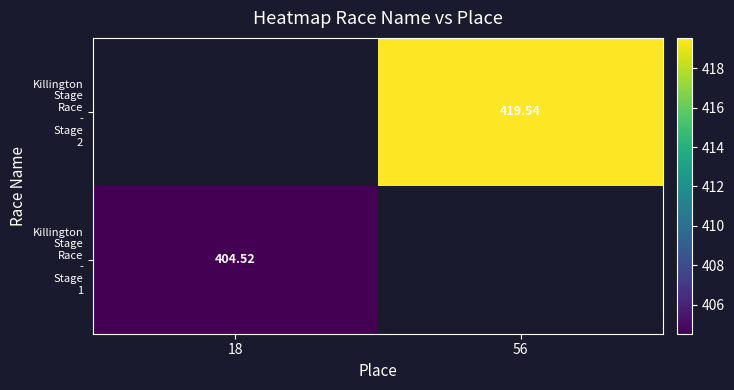

Which has a higher value, 18 or 56?

56